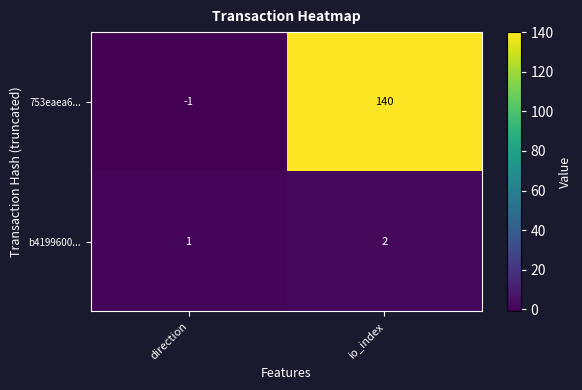

Is it true that 753eaea6... equals -1 at direction?

True